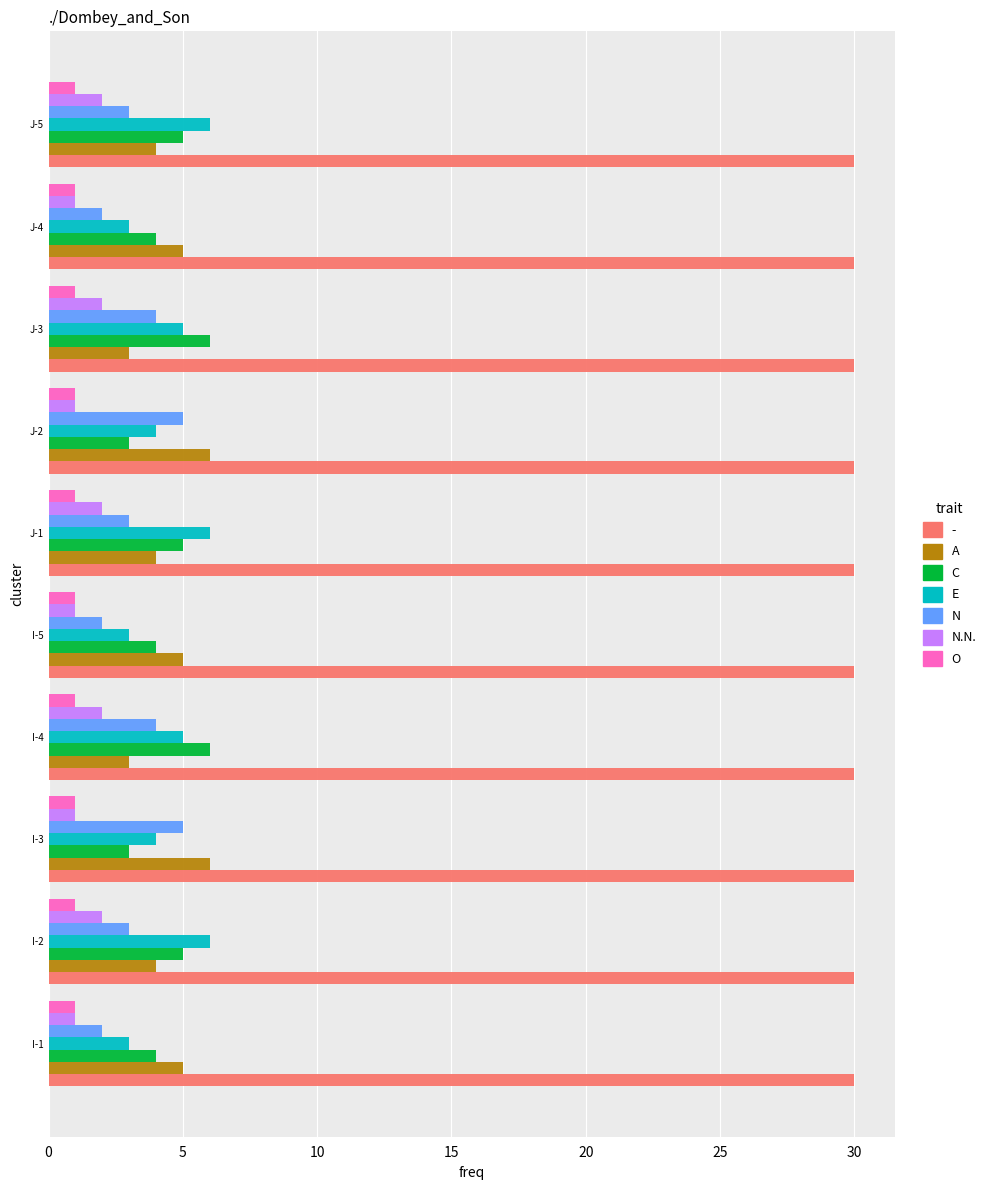

How many distinct data groups are displayed?

7